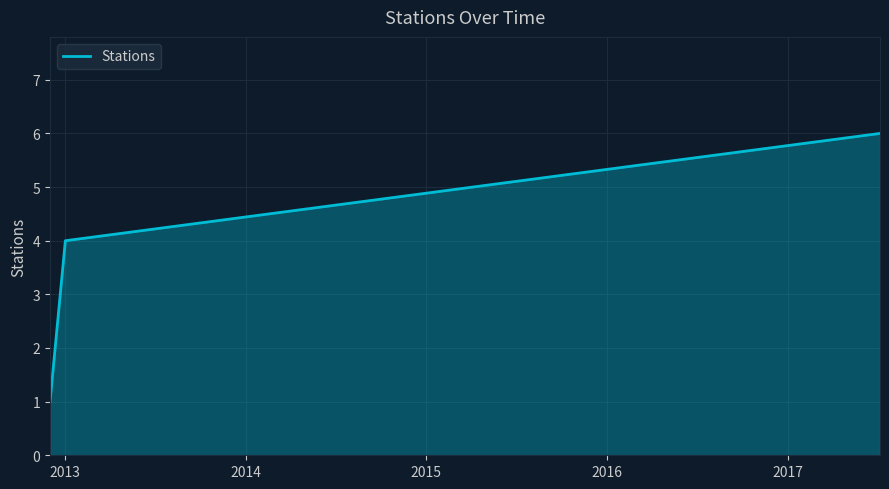

What is the difference between the maximum and minimum values?

5